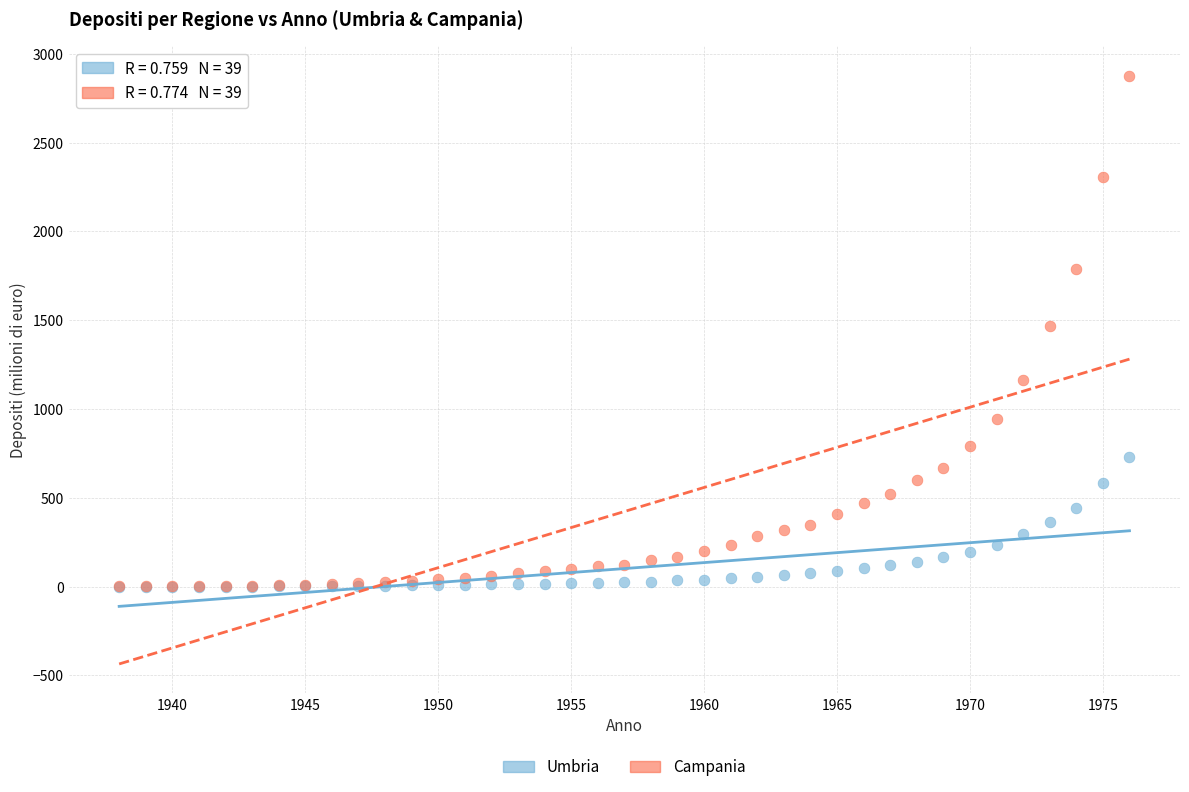

What are all the series names shown in the legend?

Umbria, Campania